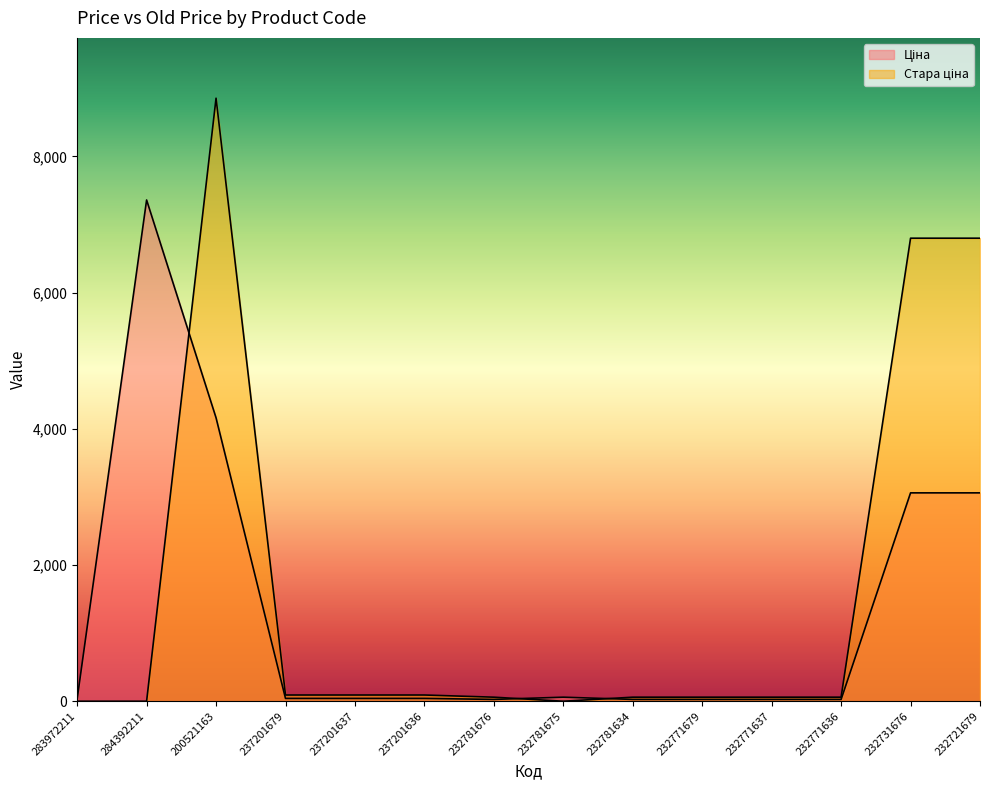

Does the chart have visible grid lines?

No